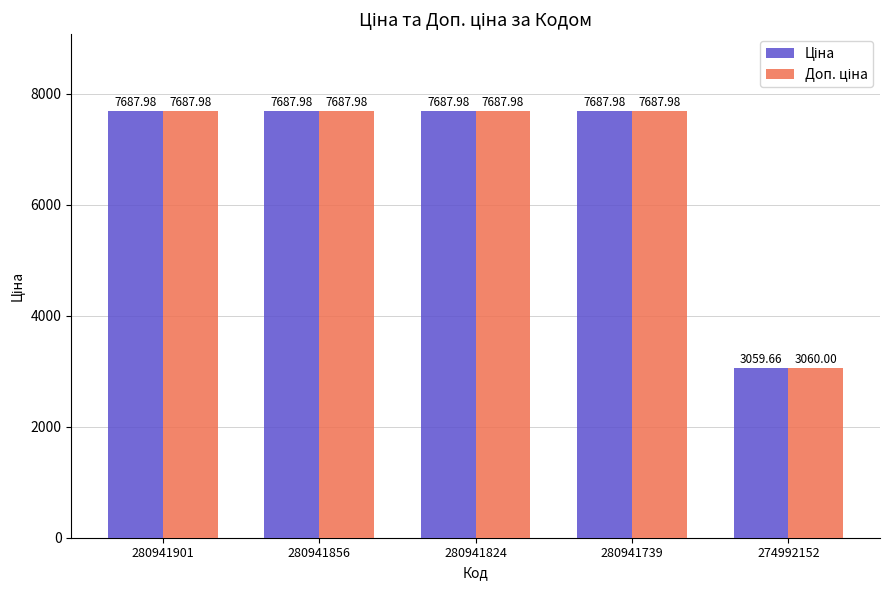

At how many categories does at least one series exceed 3533?

4